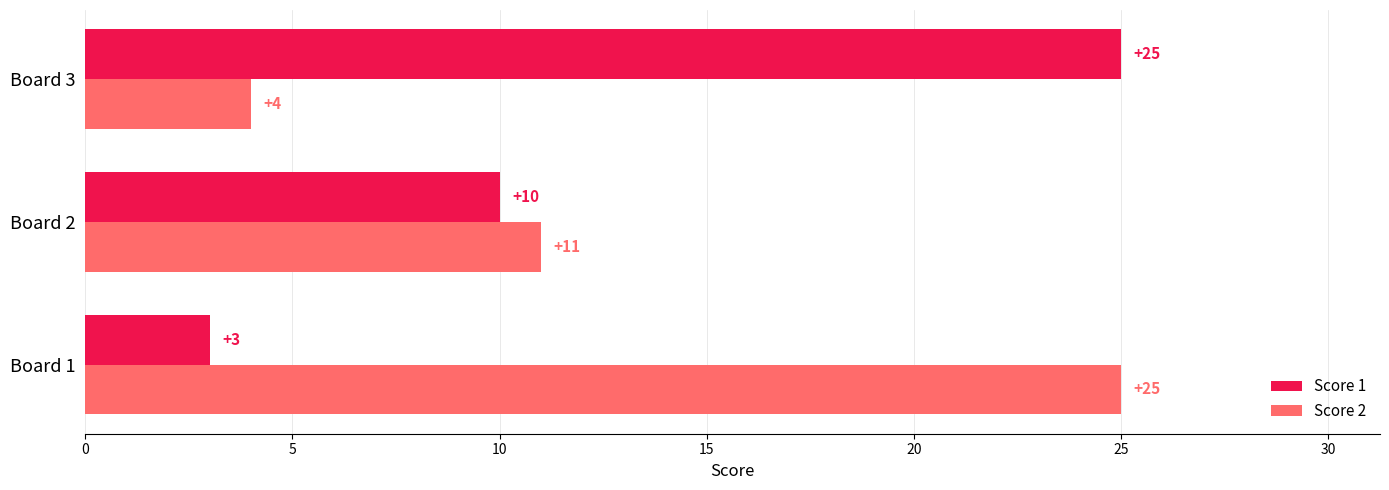

True or false: Score 2 has a value of 4 at Board 3.

True